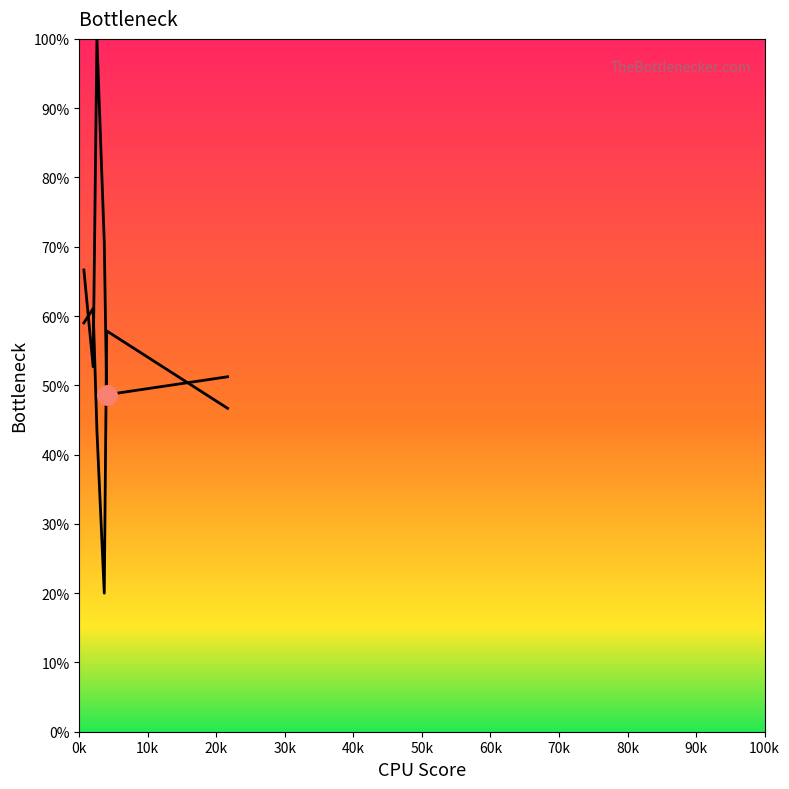

What is the difference between the second highest and second lowest values?

19.5